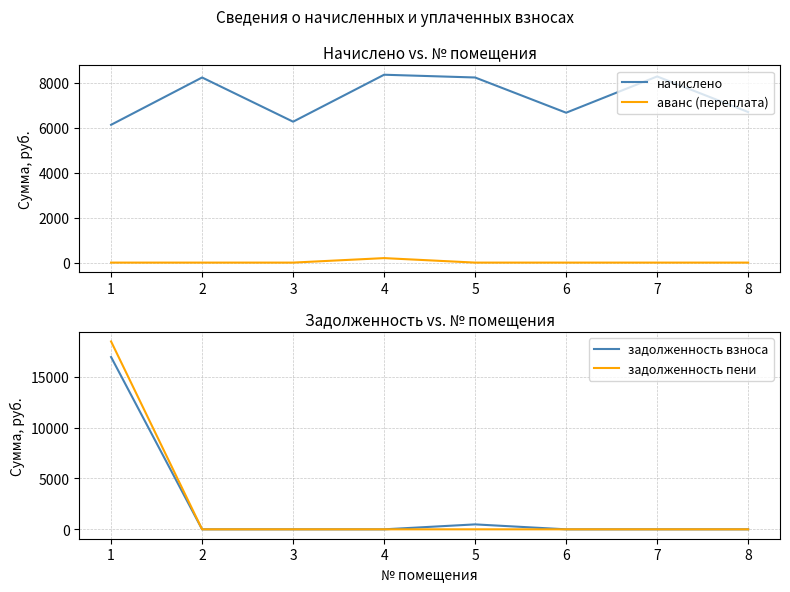

How many values in the начислено series exceed 8232?

4